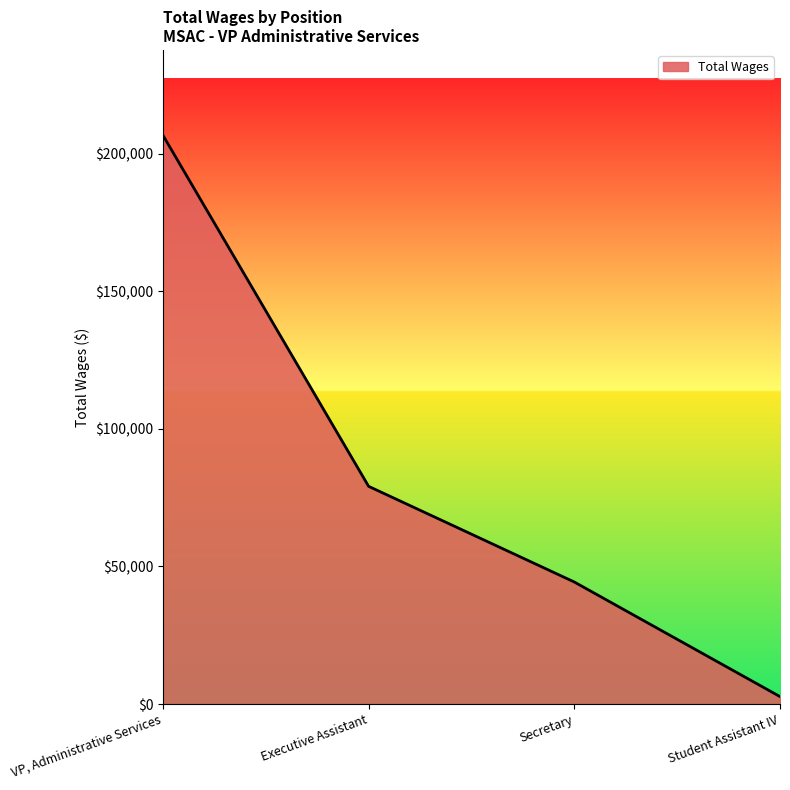

Which category has the highest value across all series?

VP, Administrative Services